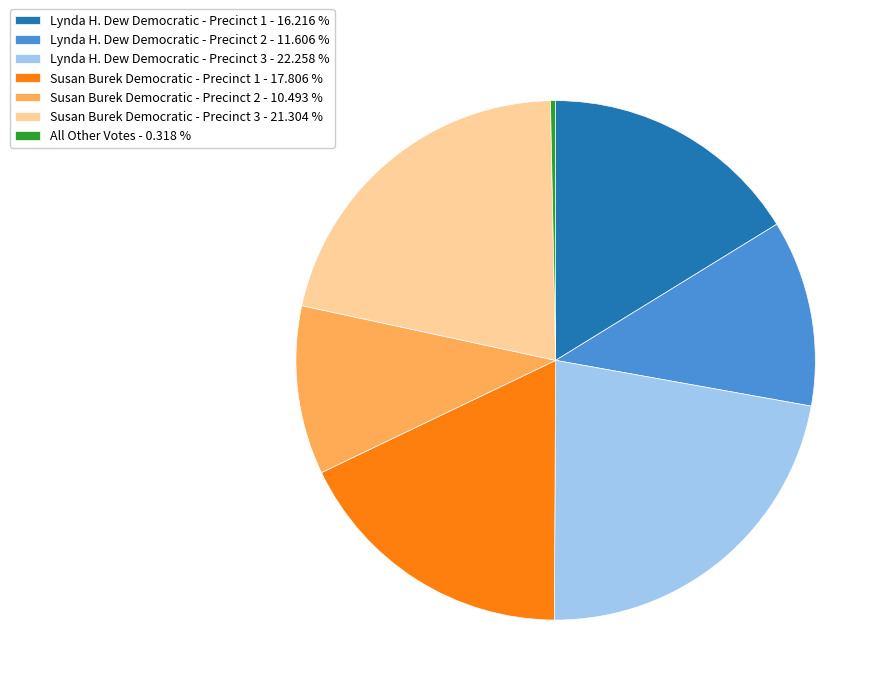

Is there any slice that represents more than half of the pie?

No